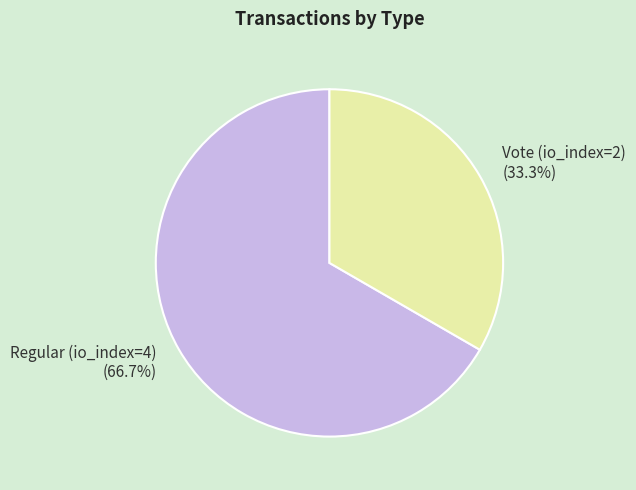

Do Vote (io_index=2) and Regular (io_index=4) together represent more than half of the pie?

Yes